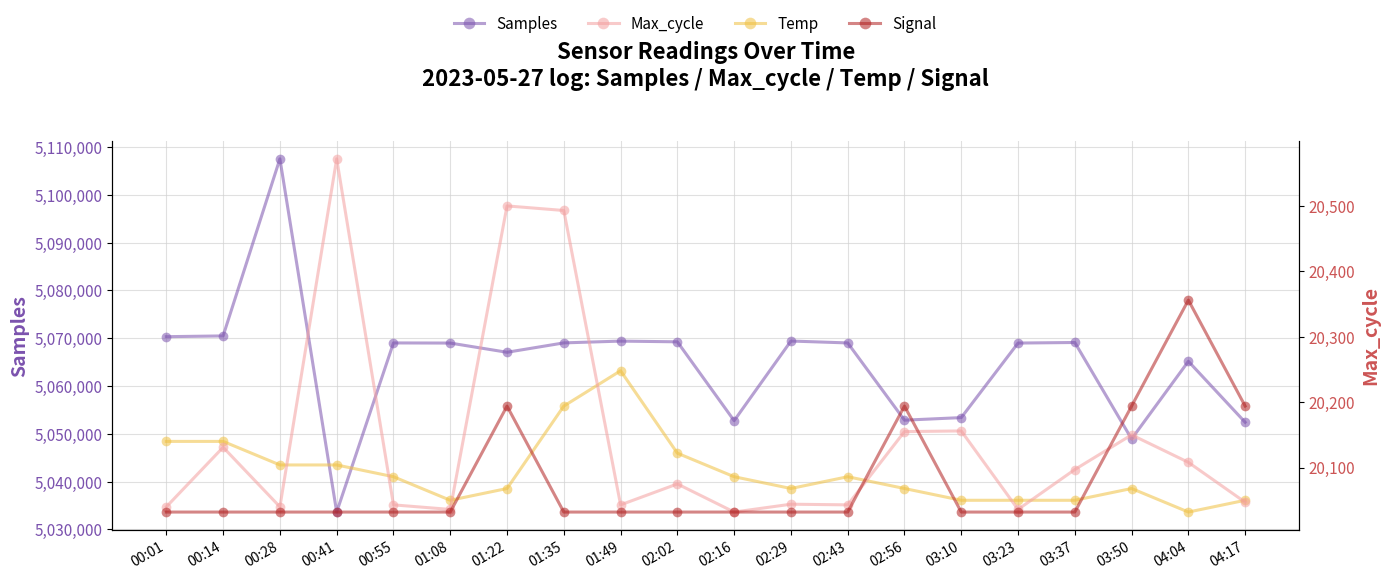

Read the Signal value at 03:23.

20032.0